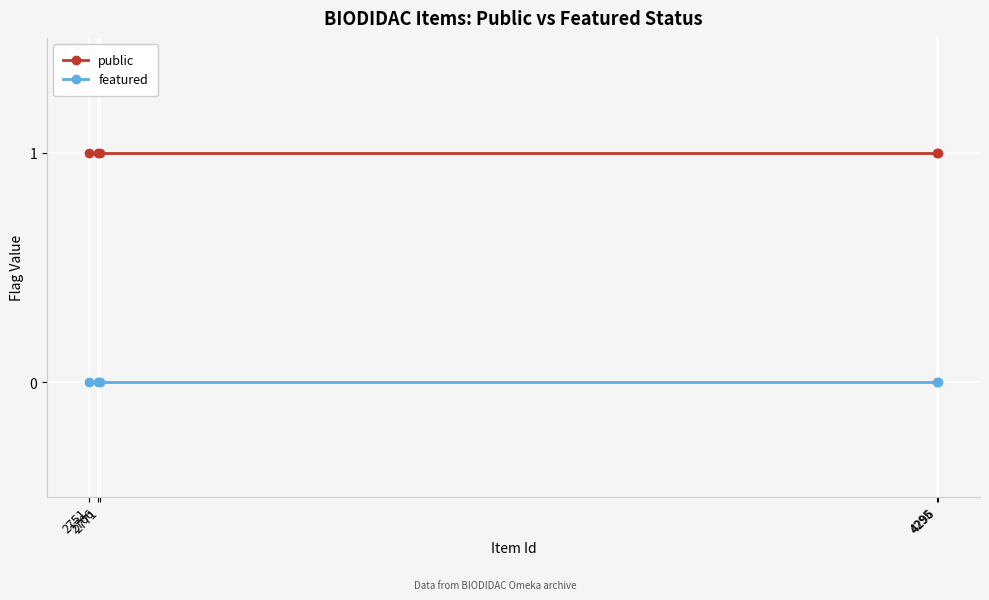

Reading left to right, extract all data points from this chart.

public: 2751=1	2766=1	2771=1	4295=1	4296=1
featured: 2751=0	2766=0	2771=0	4295=0	4296=0